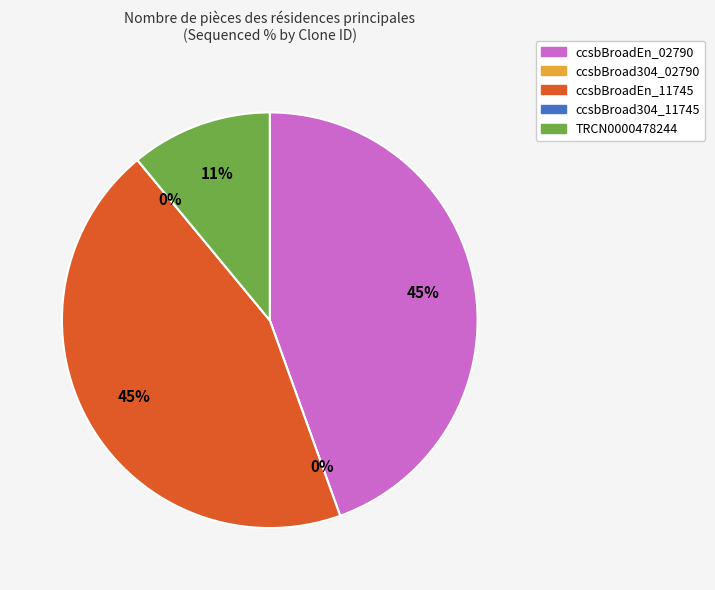

Combined, do TRCN0000478244 and ccsbBroadEn_02790 account for over 50%?

Yes